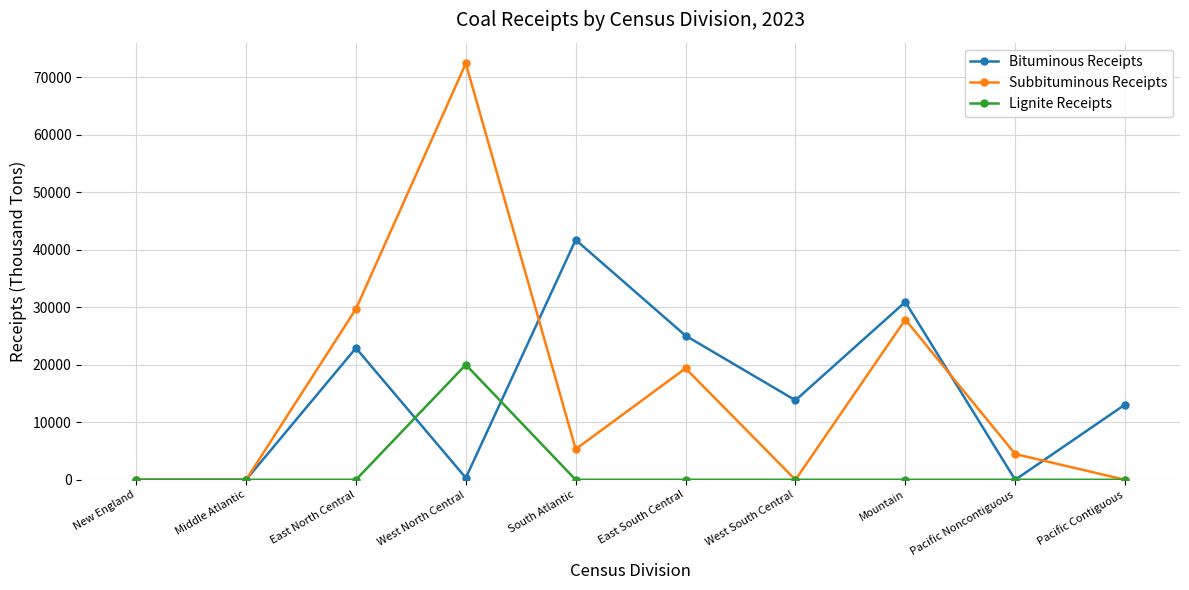

What is the highest value of the Lignite Receipts series?

20013